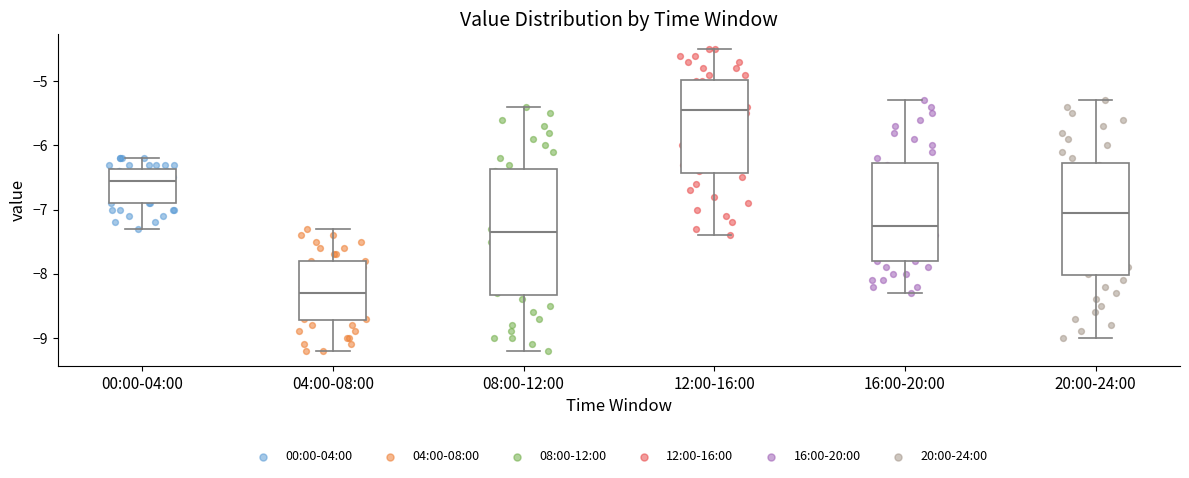

Comparing the boxes themselves (not the whiskers), which one is the tallest?

08:00-12:00